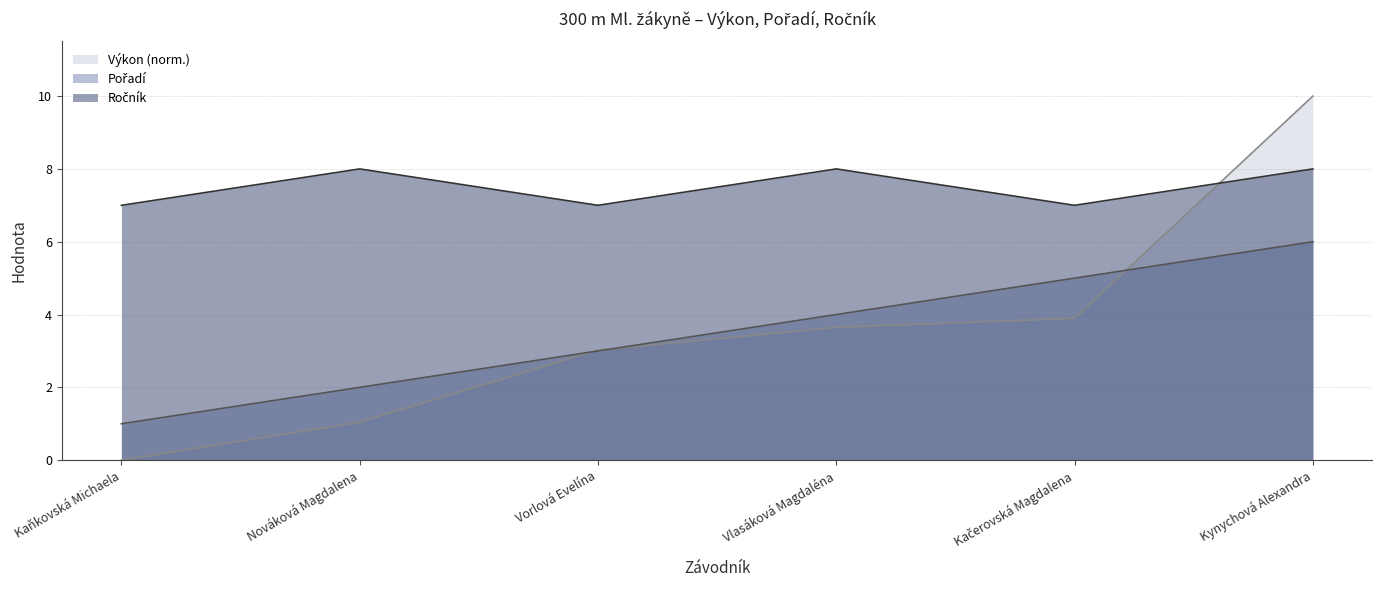

Reading left to right, list all the values displayed in this chart.

Výkon: Kaňkovská Michaela=0.0	Nováková Magdalena=1.0	Vorlová Evelína=3.0	Vlasáková Magdaléna=3.6	Kačerovská Magdalena=3.9	Kynychová Alexandra=10.0
Pořadí: Kaňkovská Michaela=1.0	Nováková Magdalena=2.0	Vorlová Evelína=3.0	Vlasáková Magdaléna=4.0	Kačerovská Magdalena=5.0	Kynychová Alexandra=6.0
Ročník: Kaňkovská Michaela=7.0	Nováková Magdalena=8.0	Vorlová Evelína=7.0	Vlasáková Magdaléna=8.0	Kačerovská Magdalena=7.0	Kynychová Alexandra=8.0